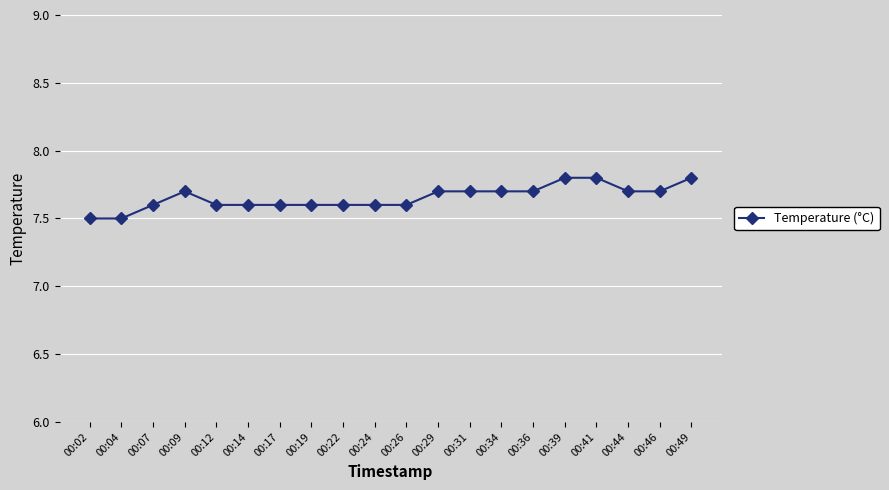

What is the smallest value displayed?

7.5